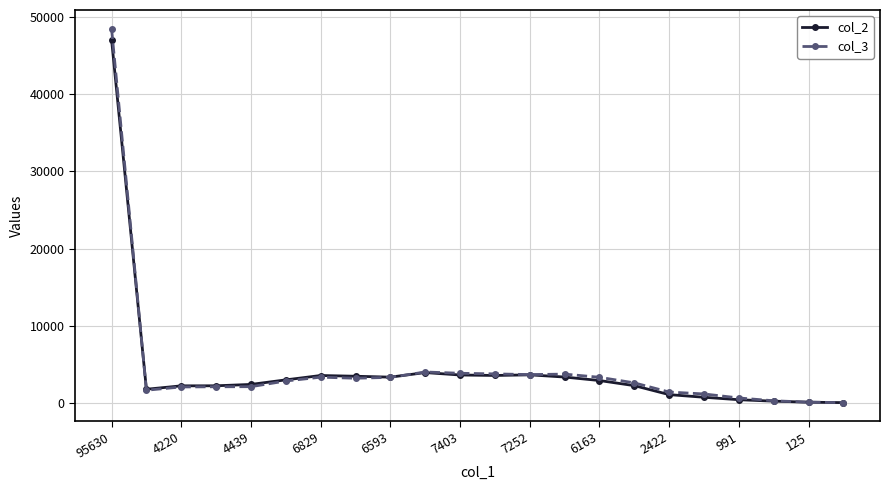

True or false: col_2 has more than 0 points higher than both neighbors.

True